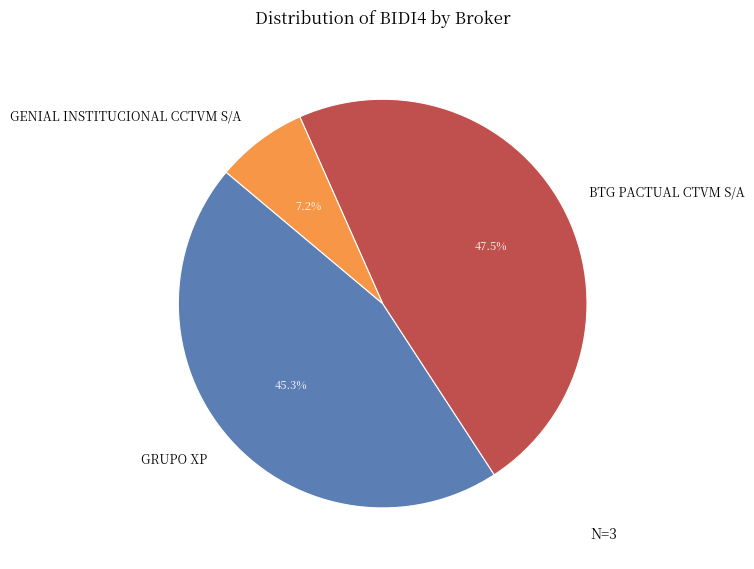

Rank the categories by value from highest to lowest.

BTG PACTUAL CTVM S/A, GRUPO XP, GENIAL INSTITUCIONAL CCTVM S/A